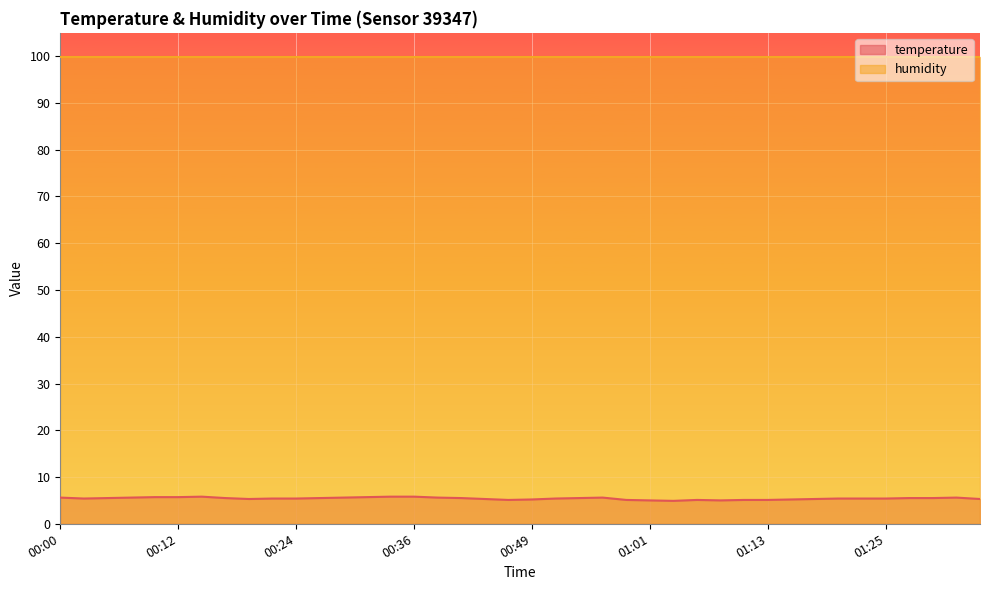

What is the smallest value displayed?

4.9